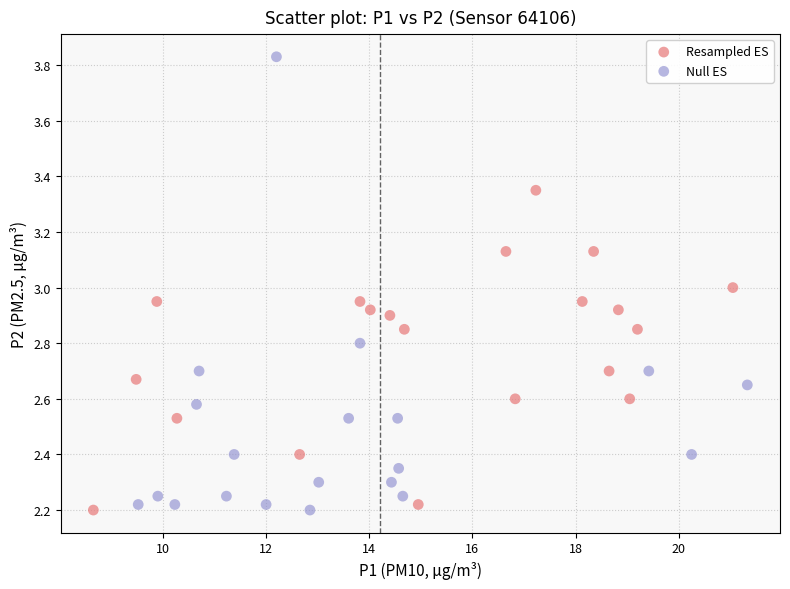

Which series has the largest Y range (max minus min)?

Null ES